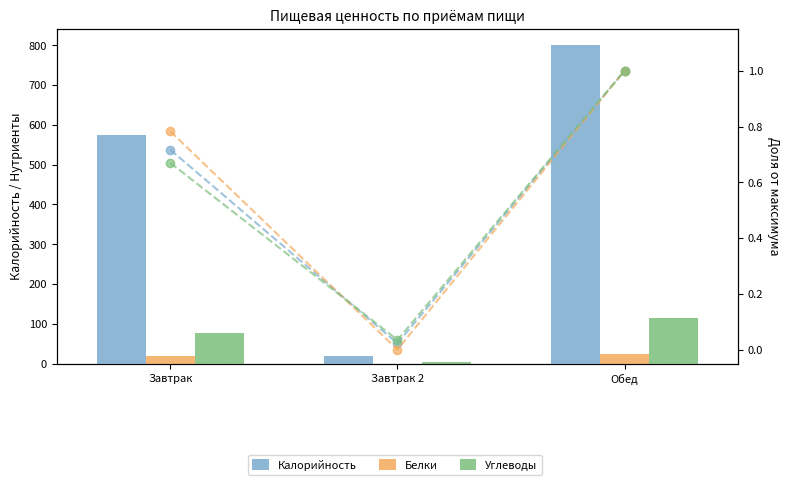

Where does the Калорийность series first go above 574?

Обед